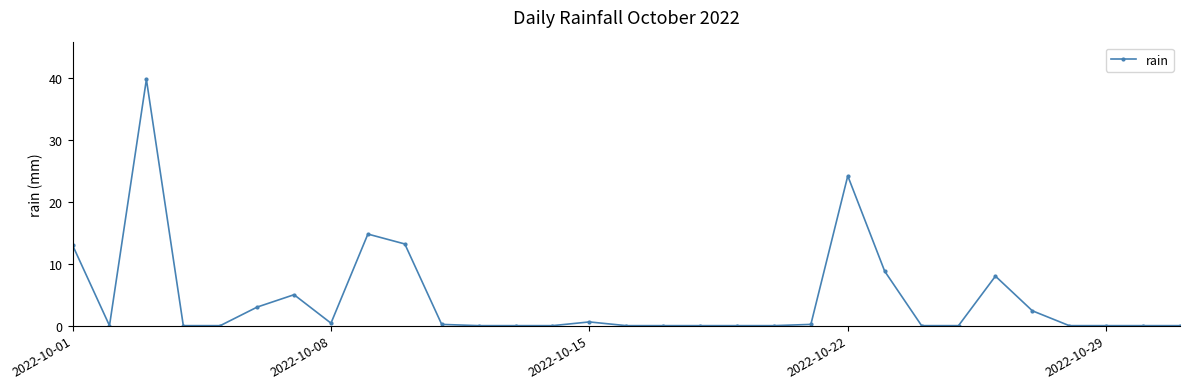

What is the difference between the maximum and second lowest values?

39.8